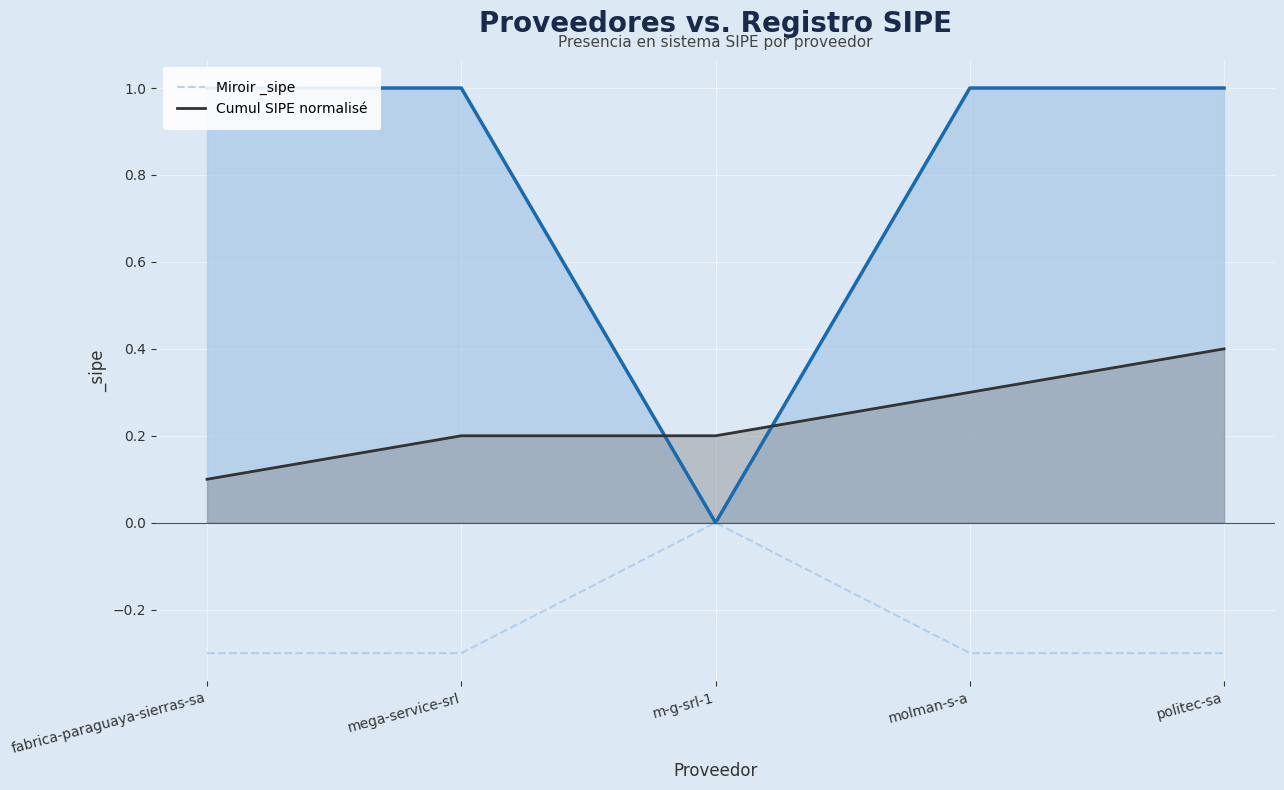

Is the value of Miroir _sipe at m-g-srl-1 greater than the value of Cumul SIPE normalisé at mega-service-srl?

No